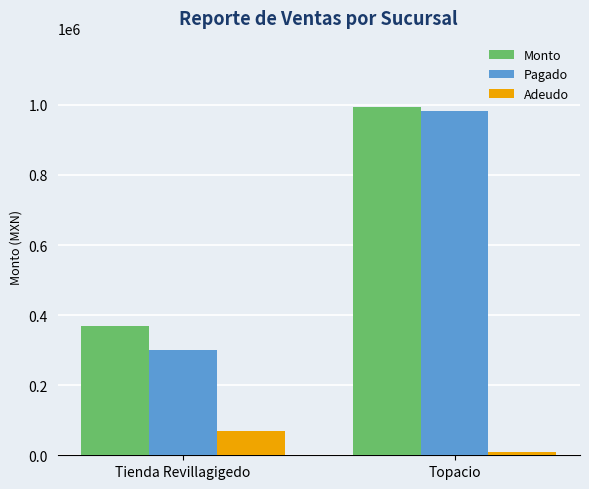

What is the difference between the highest and lowest values at Tienda Revillagigedo?

299603